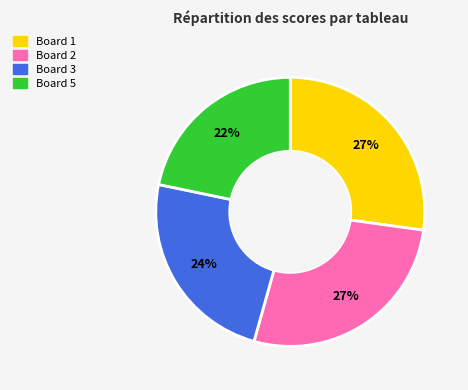

How many slices are in this pie chart?

4